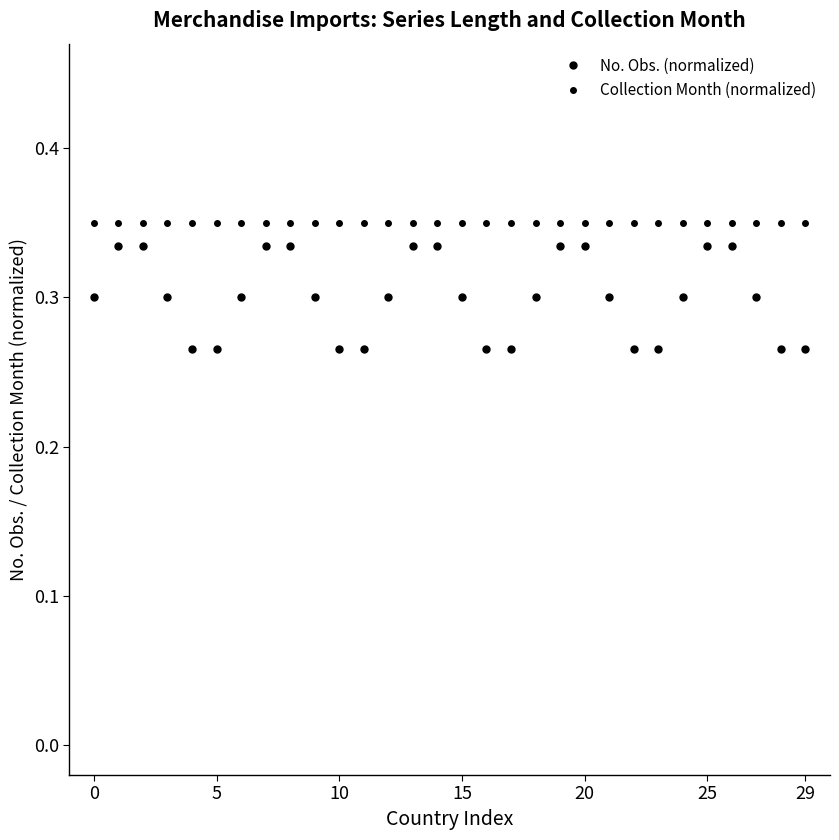

True or false: No. Obs. (normalized) and Collection Month (normalized) cross at least once.

False